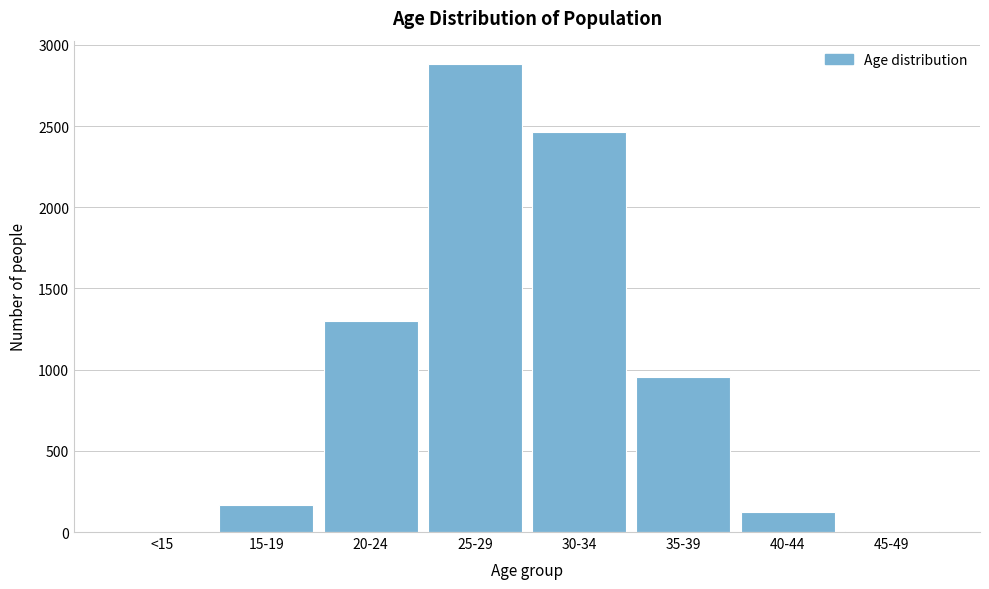

What is the maximum value shown in the chart?

2882